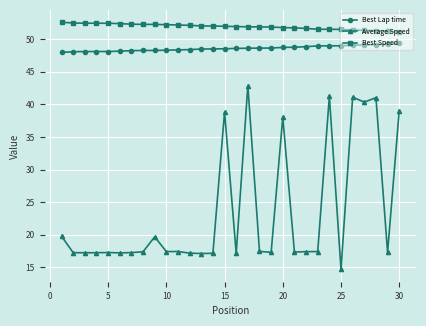

What is the minimum value shown in the chart?

14.7